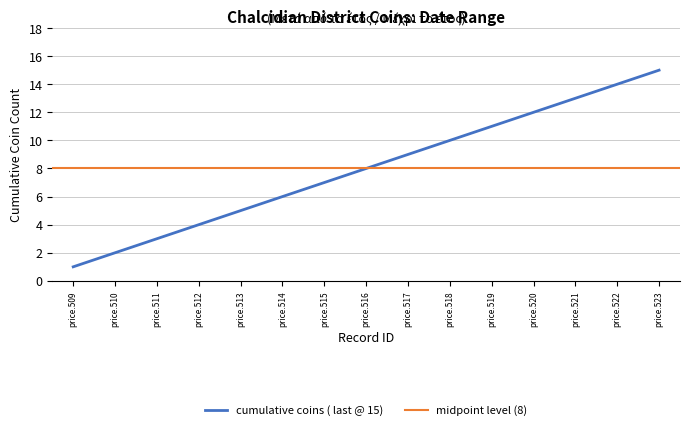

List the labels in order of cumulative coins ( last @ 15) value, smallest first.

price.509, price.510, price.511, price.512, price.513, price.514, price.515, price.516, price.517, price.518, price.519, price.520, price.521, price.522, price.523